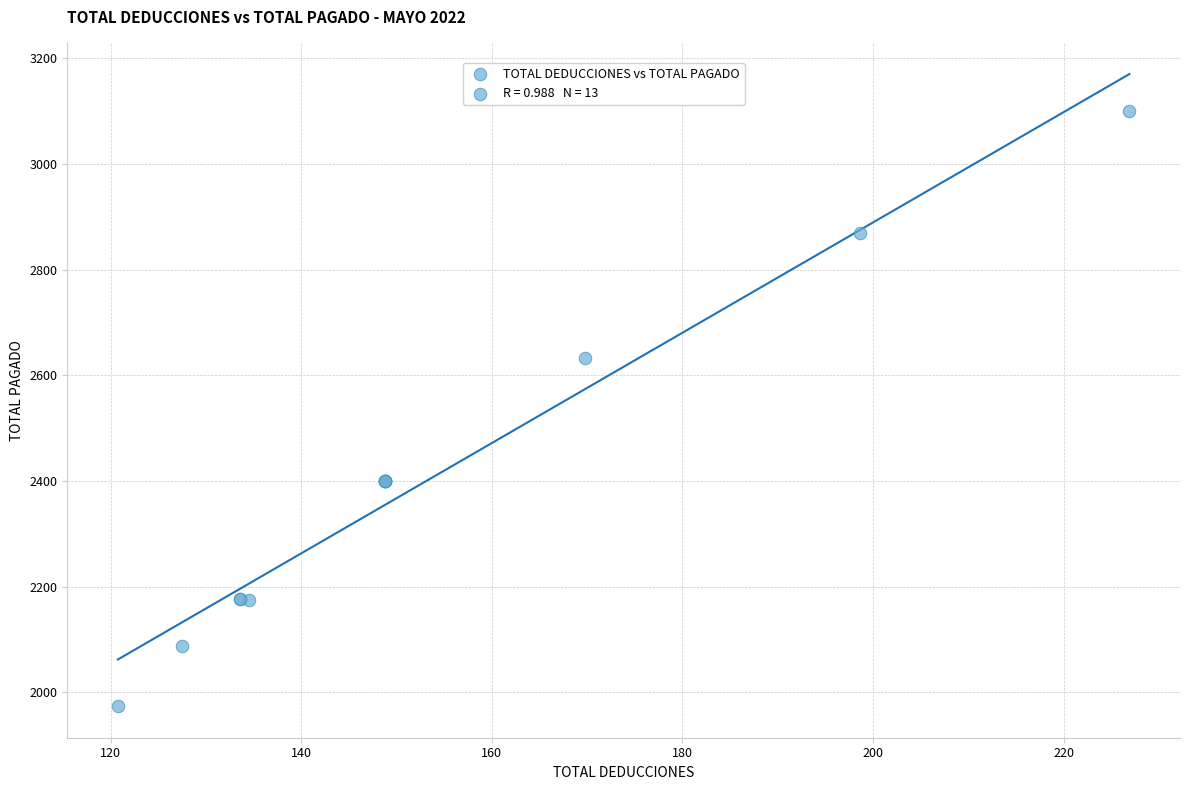

What Y value in the scatter plot is closest to 2537?

2632.7